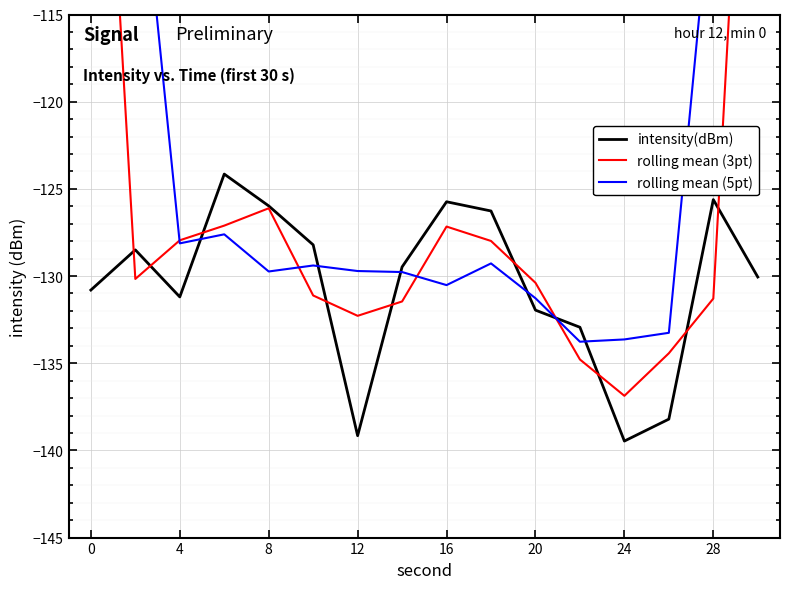

What is the difference between the maximum and minimum values in the rolling mean (5pt) series?

55.7